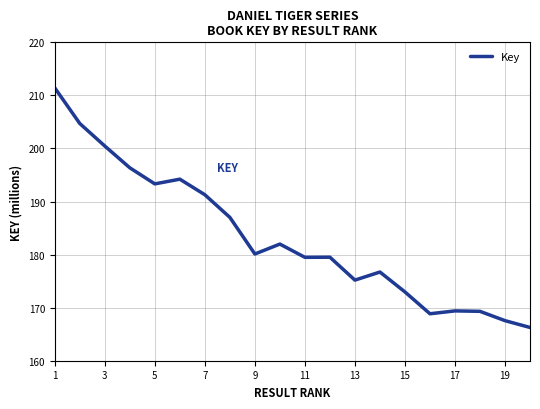

What is the greatest value displayed?

211.4